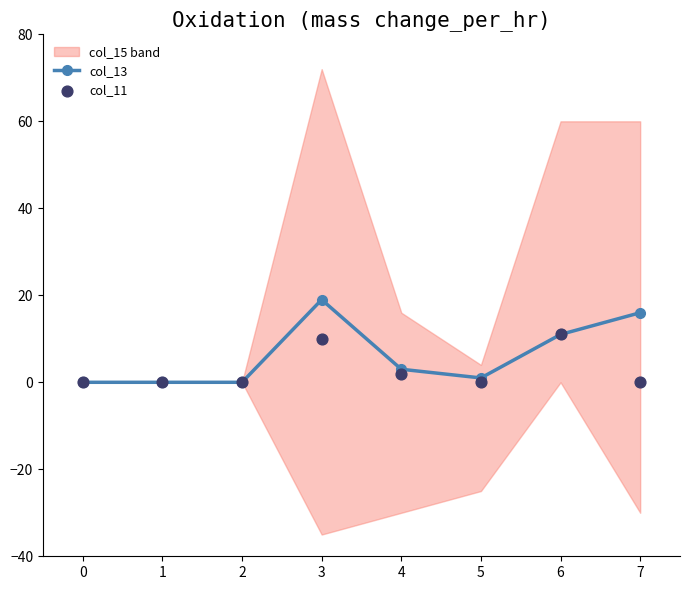

At how many categories does at least one series exceed 13?

2